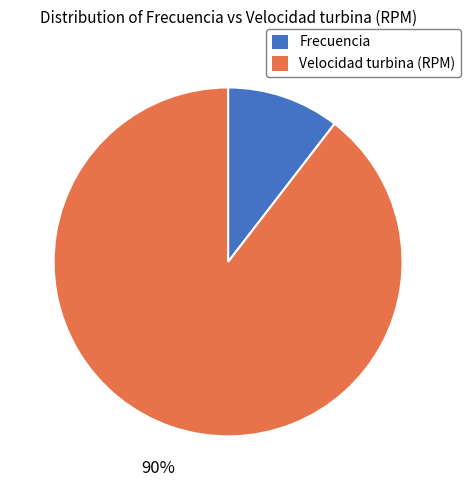

Do Velocidad turbina (RPM) and Frecuencia together represent more than half of the pie?

Yes